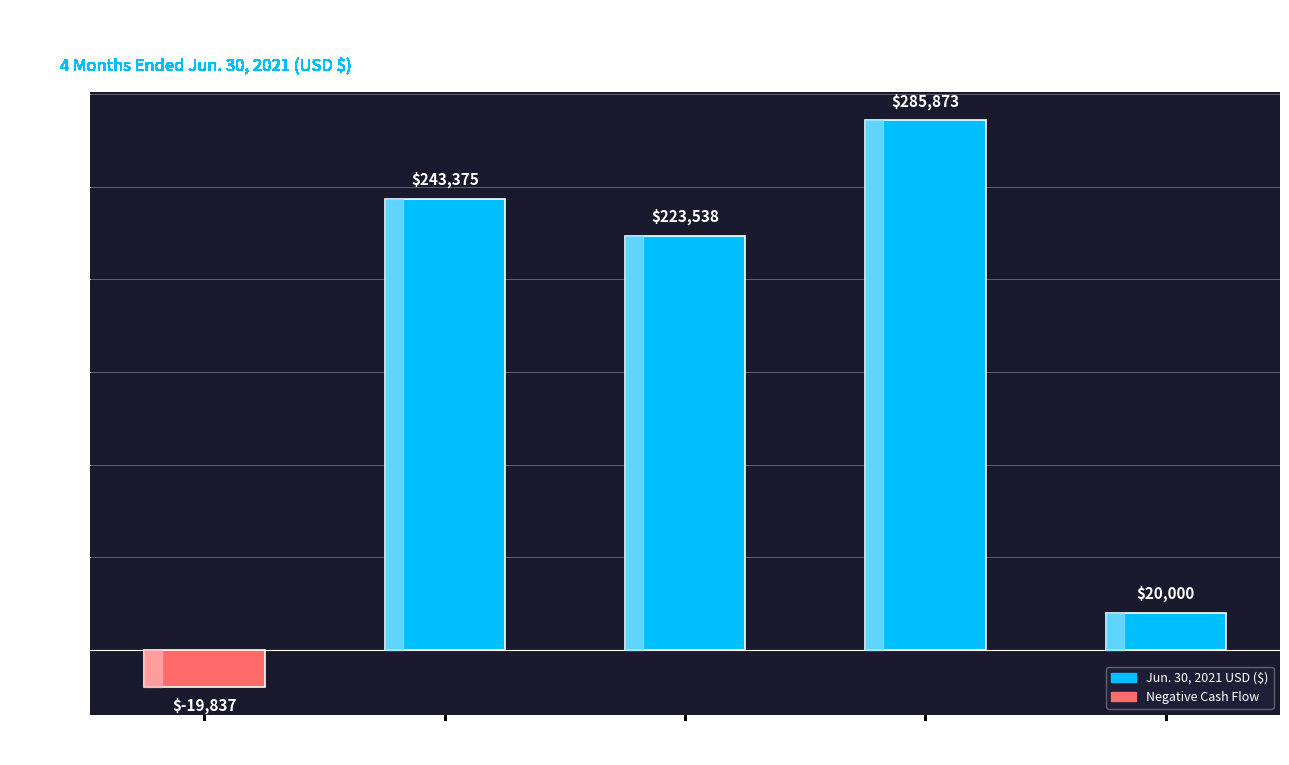

What is the ratio of the value at Net Change
in Cash to the value at Deferred offering costs
in accrued liabilities?

0.8